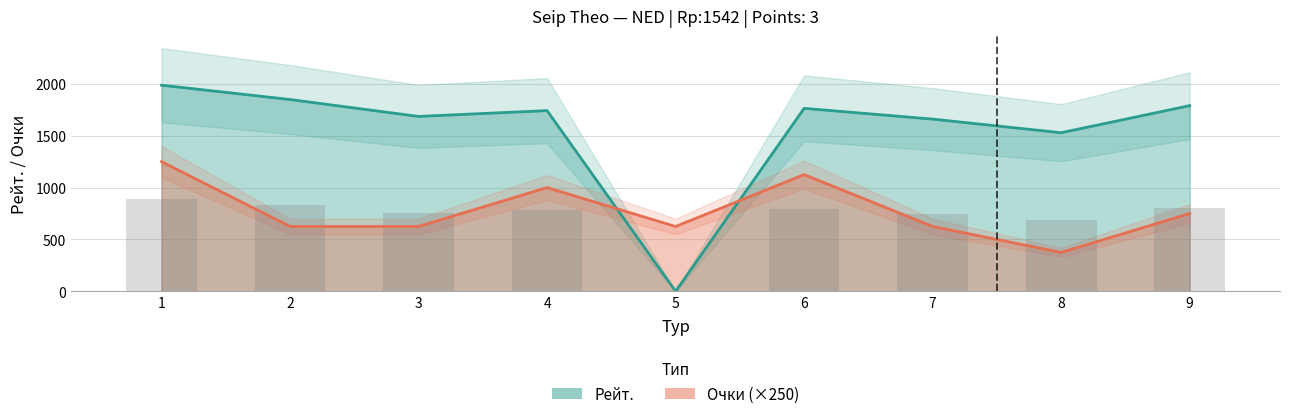

True or false: Очки has a value of 625 at 2.

True